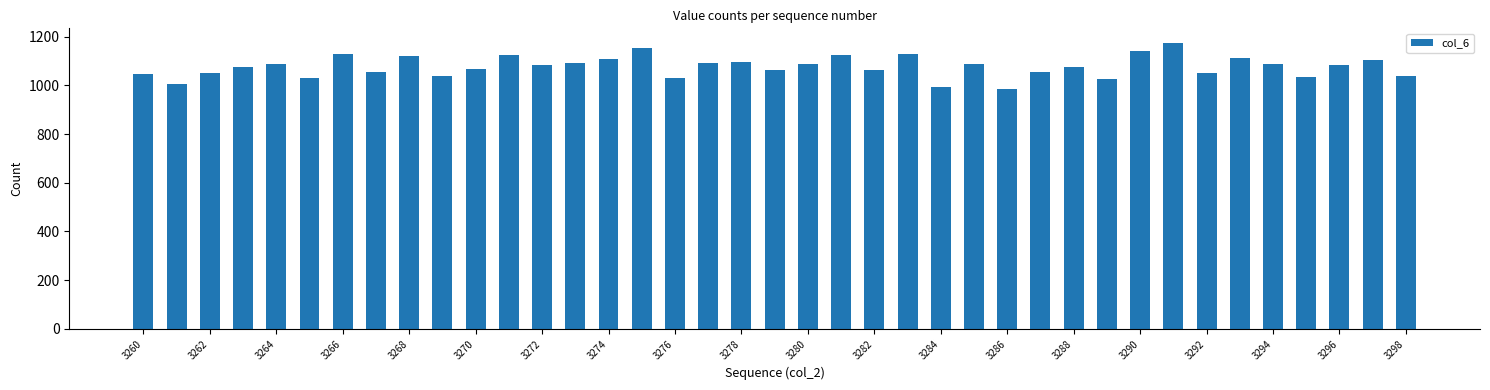

What is the greatest value displayed?

1175